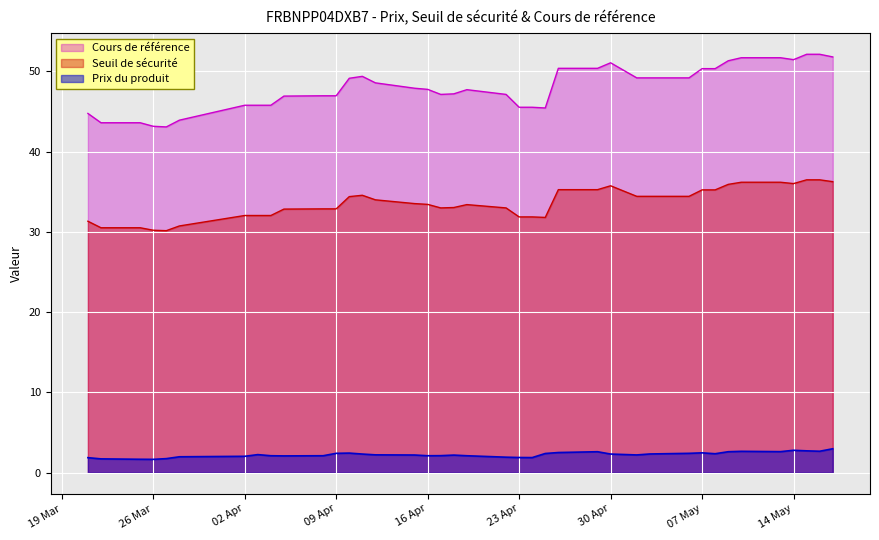

What is the difference between the second highest and minimum values in the Seuil de sécurité series?

6.3